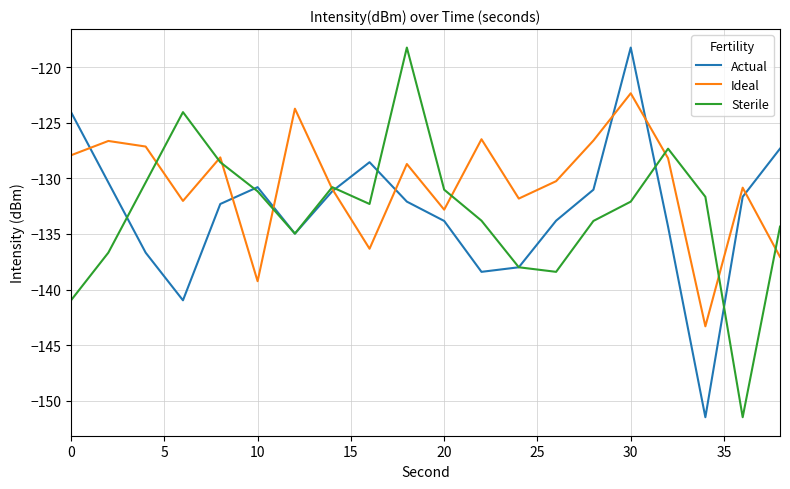

Does the chart have visible grid lines?

Yes